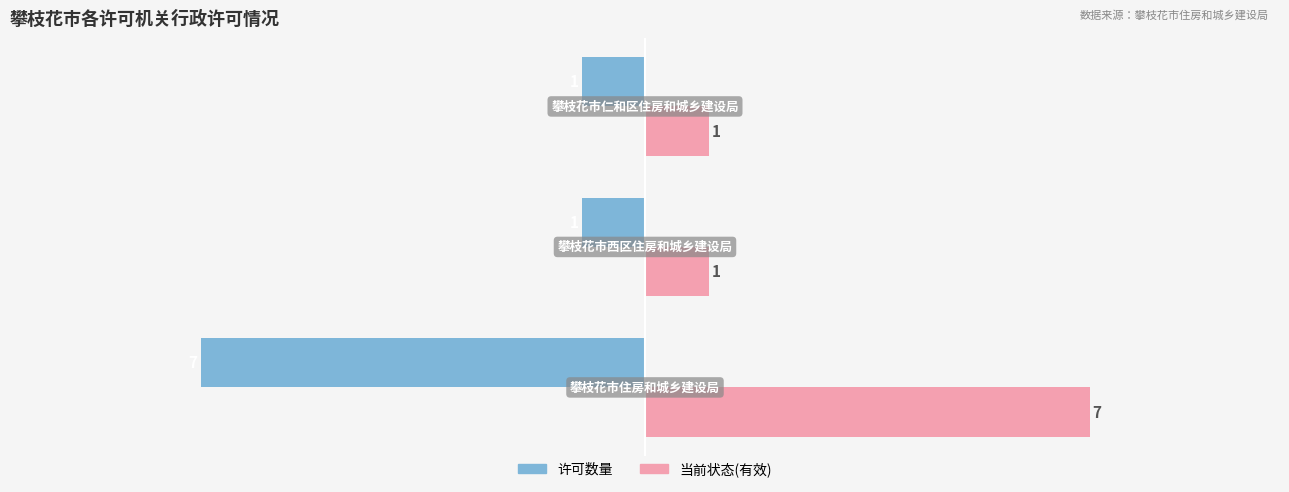

List the series in order of their peak value, highest first.

当前状态(有效), 许可数量